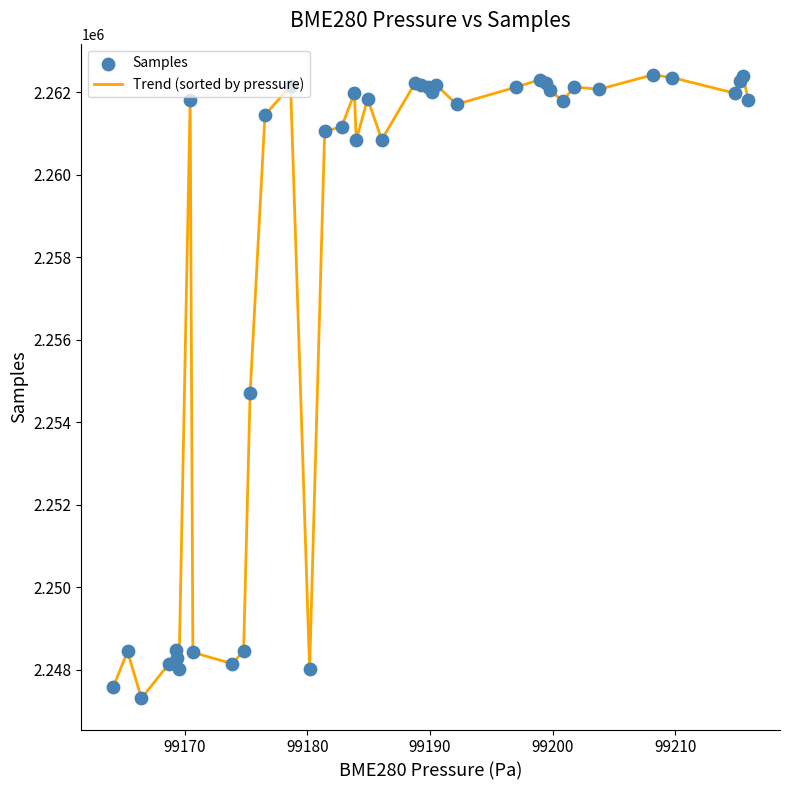

What is the difference between the maximum and minimum values?

15117